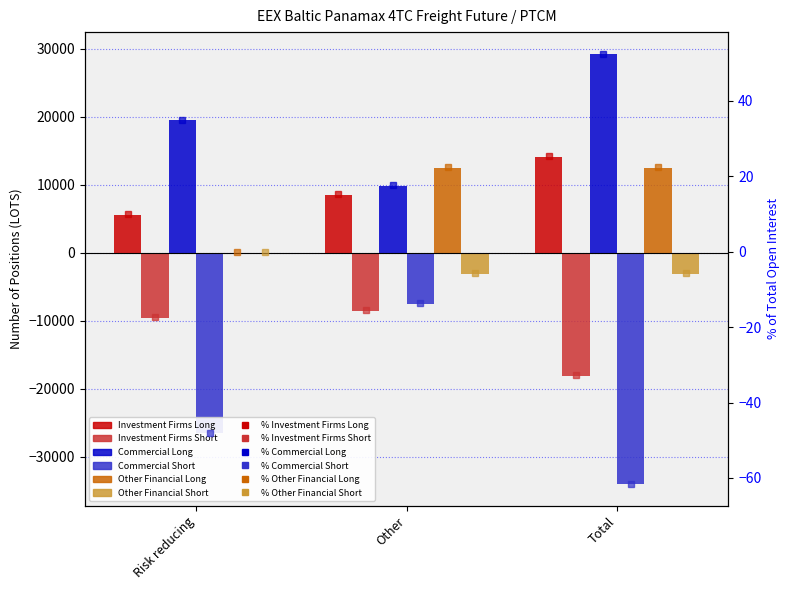

At which category is the sum across all series the highest?

Other